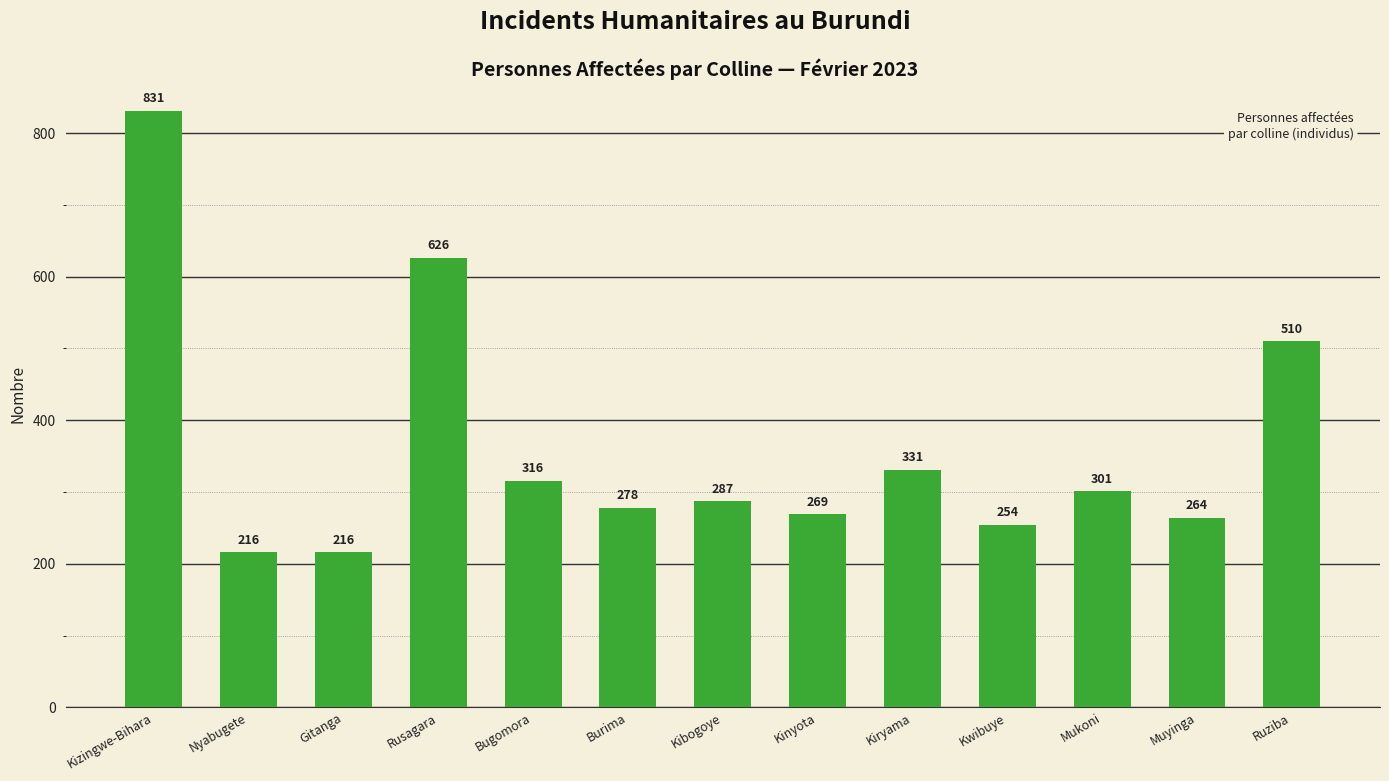

What is the difference between the second highest and second lowest values?

410